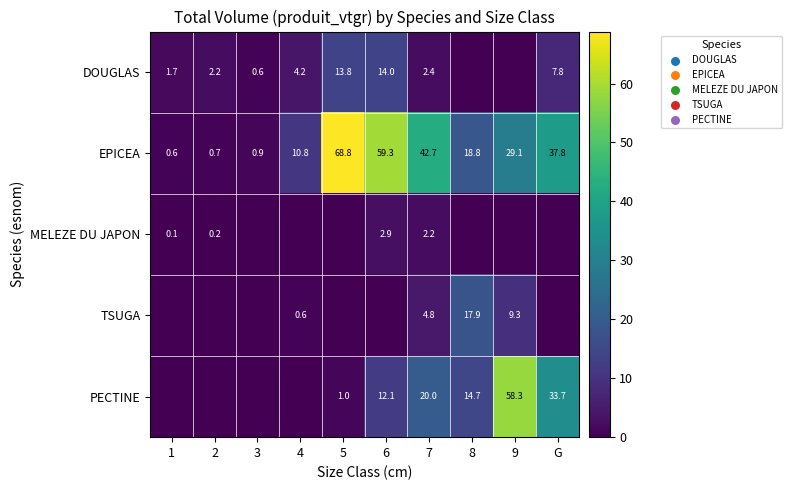

What is the spread (max minus min) of values at 1?

1.7